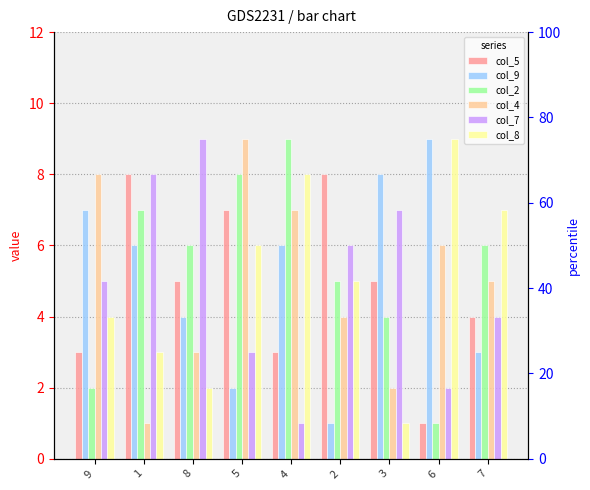

What is the spread (max minus min) of values at 9?

6